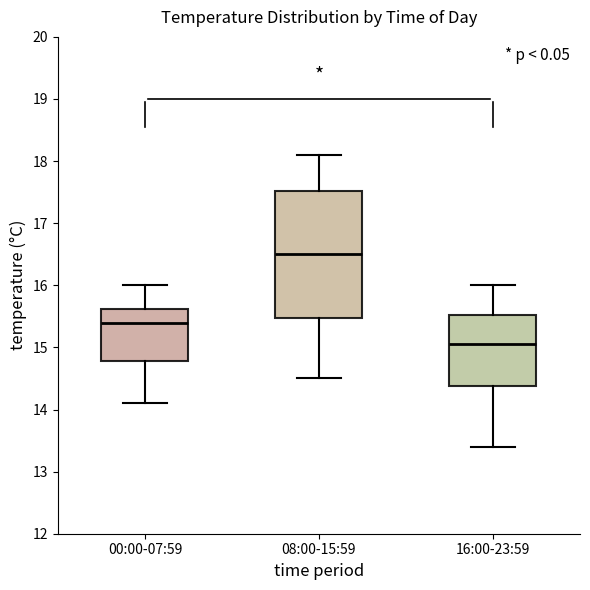

Which box's median line is the highest?

08:00-15:59